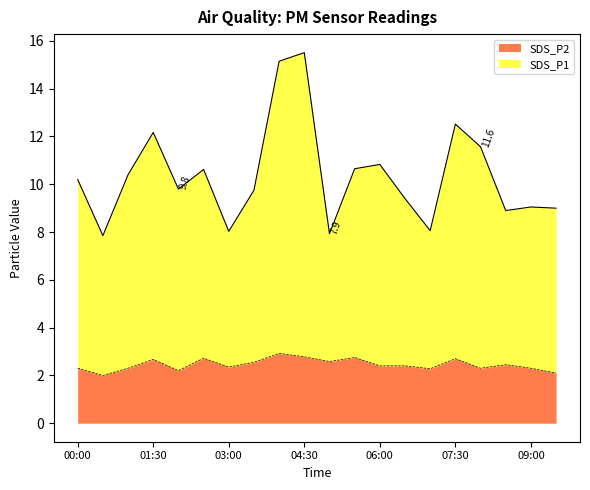

What is the average value of the SDS_P1 series?

10.4